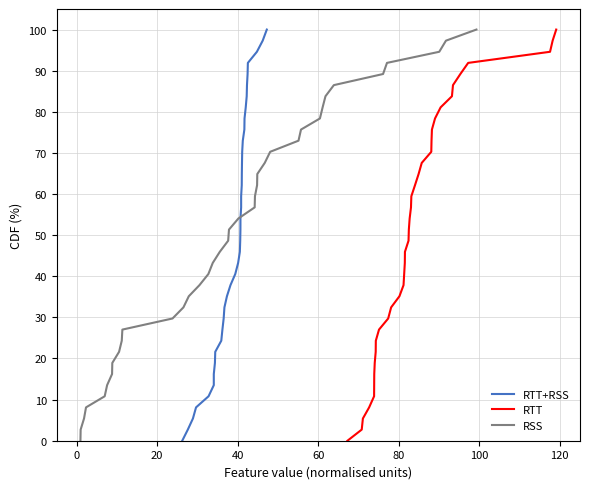

Count the number of data series in this chart.

3